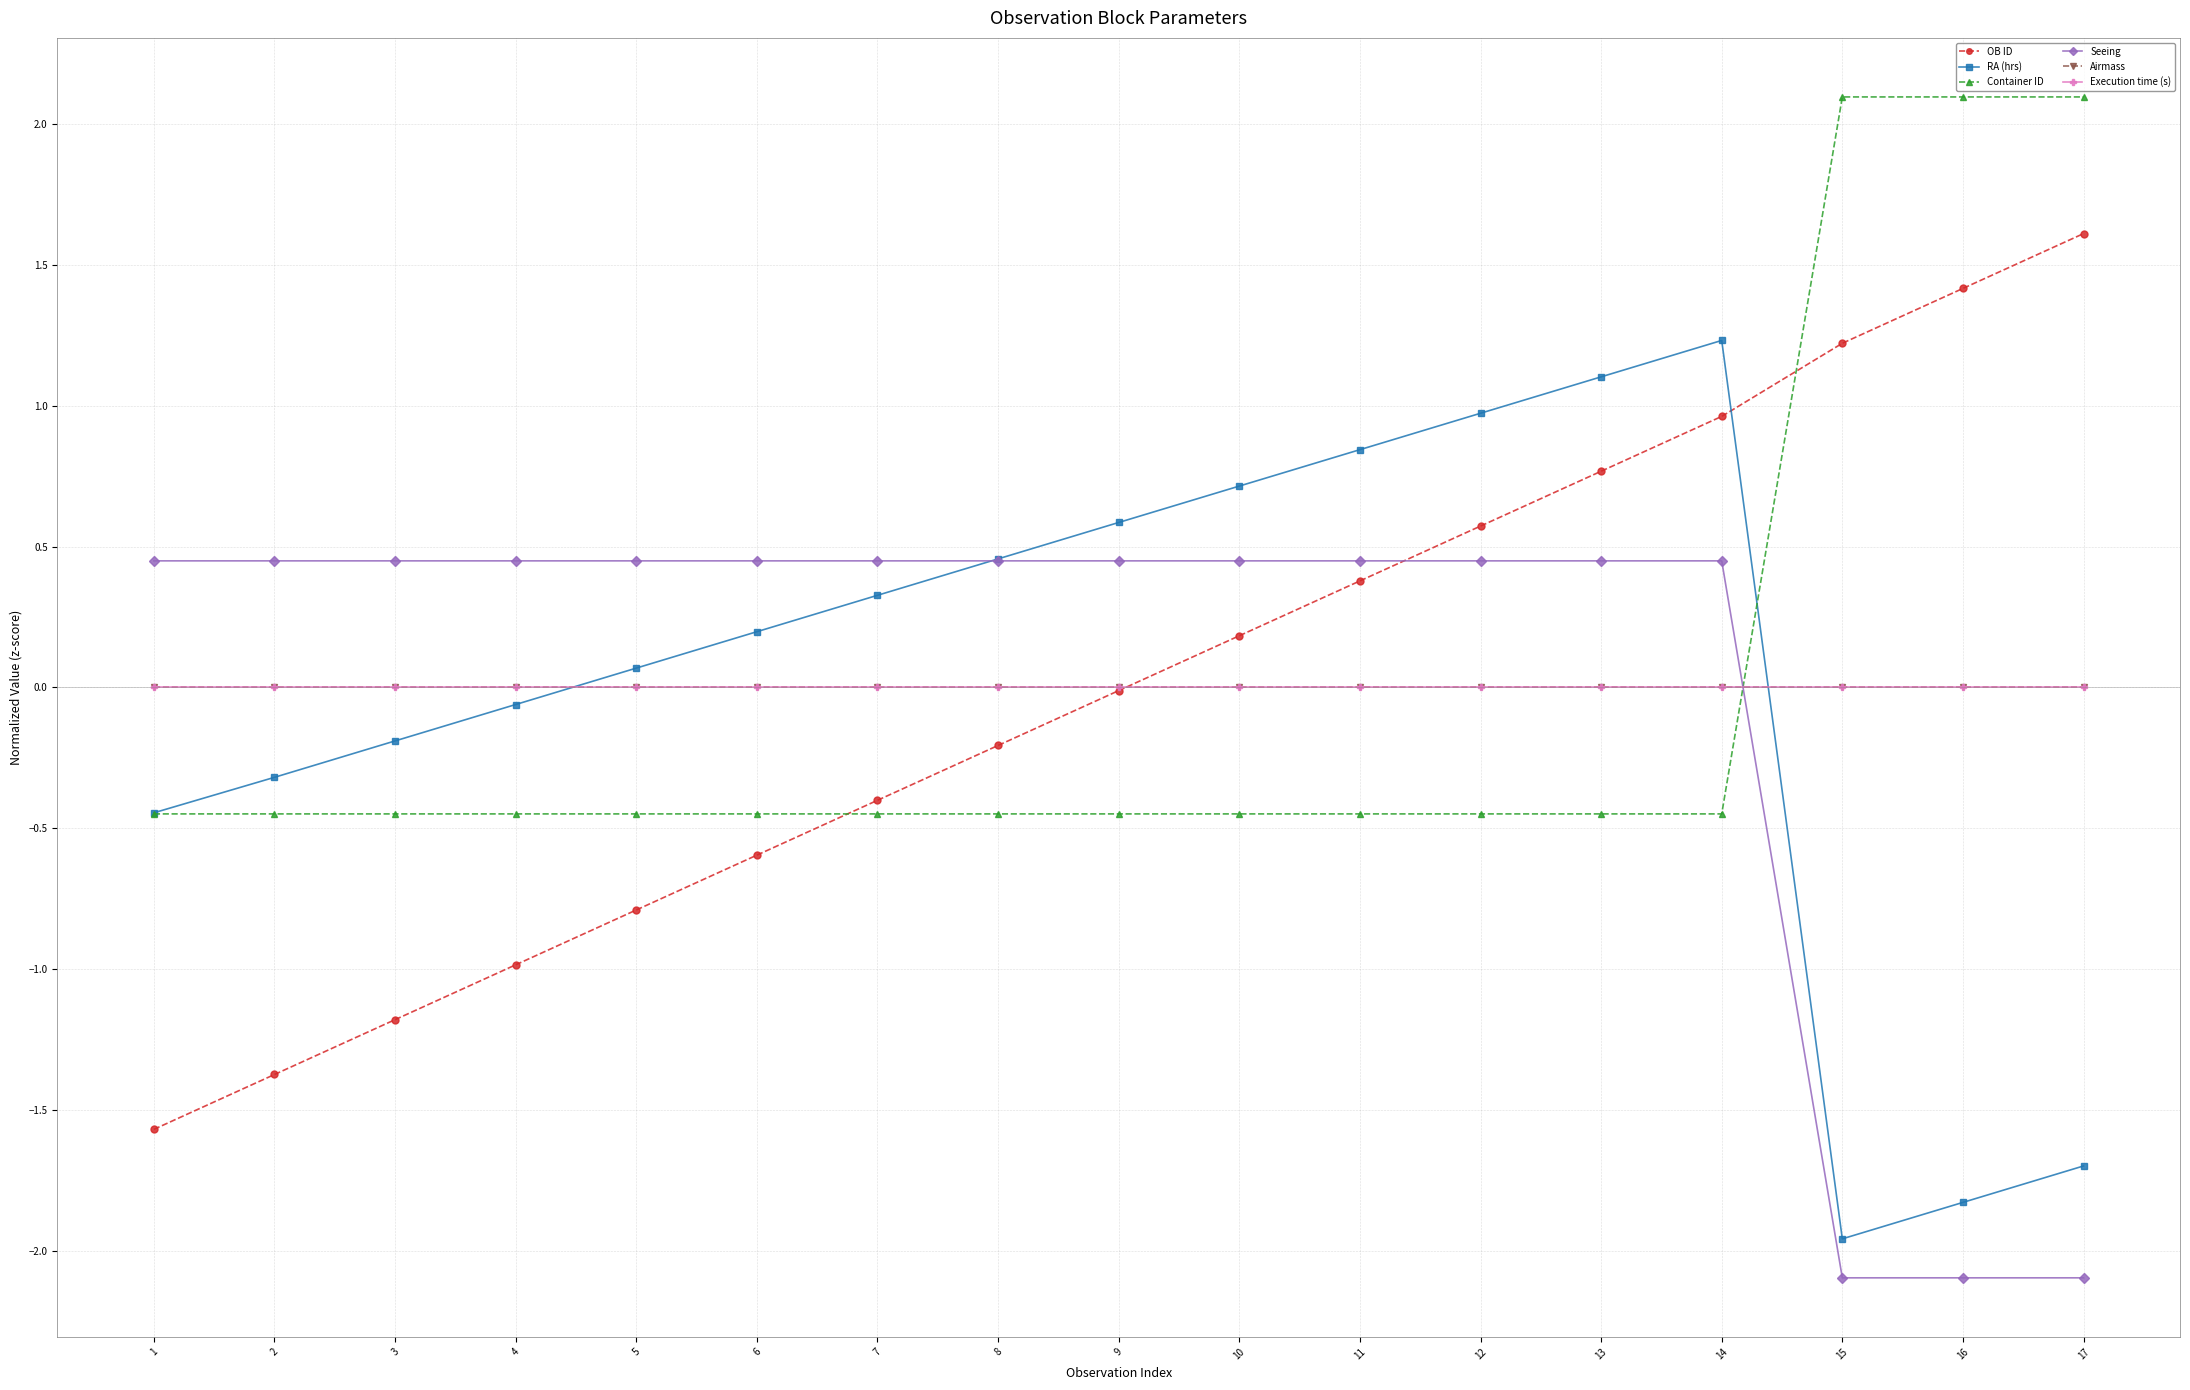

Which has a higher value, 5 or 2?

5